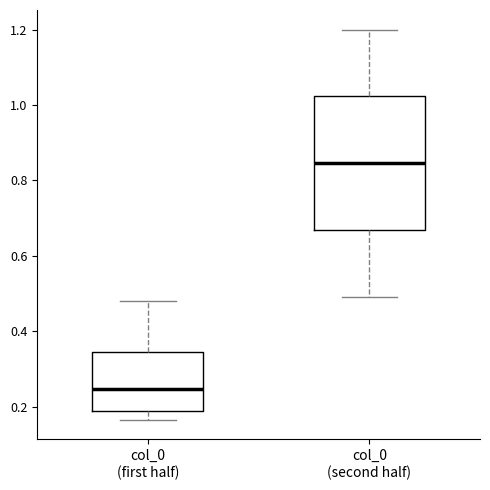

Where does the upper whisker of the box for col_0 (first half) end on the y-axis? The values are not printed on the chart, so give them approximately, as read against the axis.

0.48